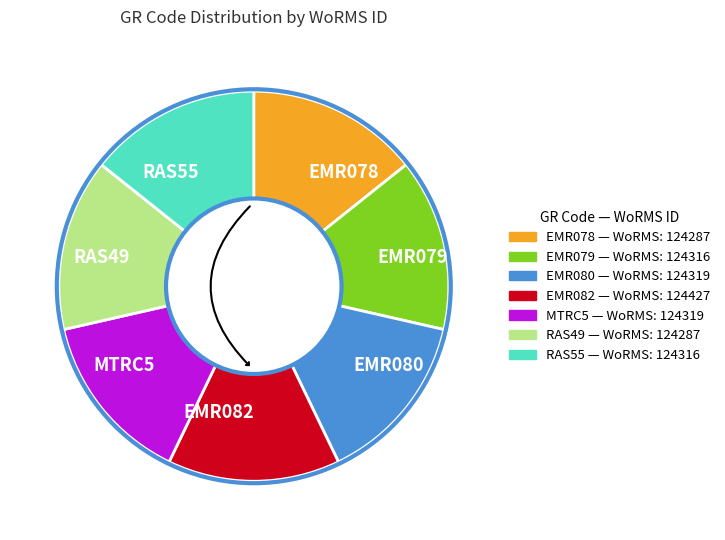

How many slices are in this pie chart?

7